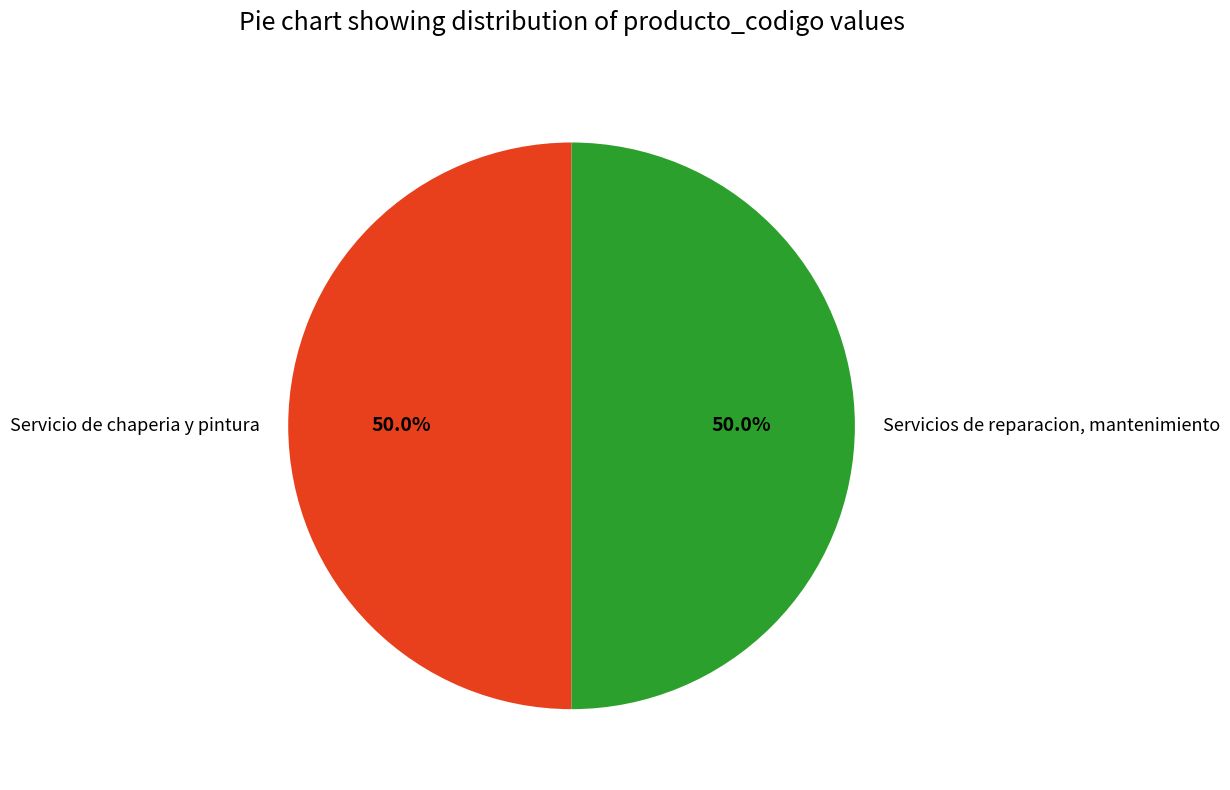

To the nearest percent, what portion does Servicios de reparacion, mantenimiento represent?

50%